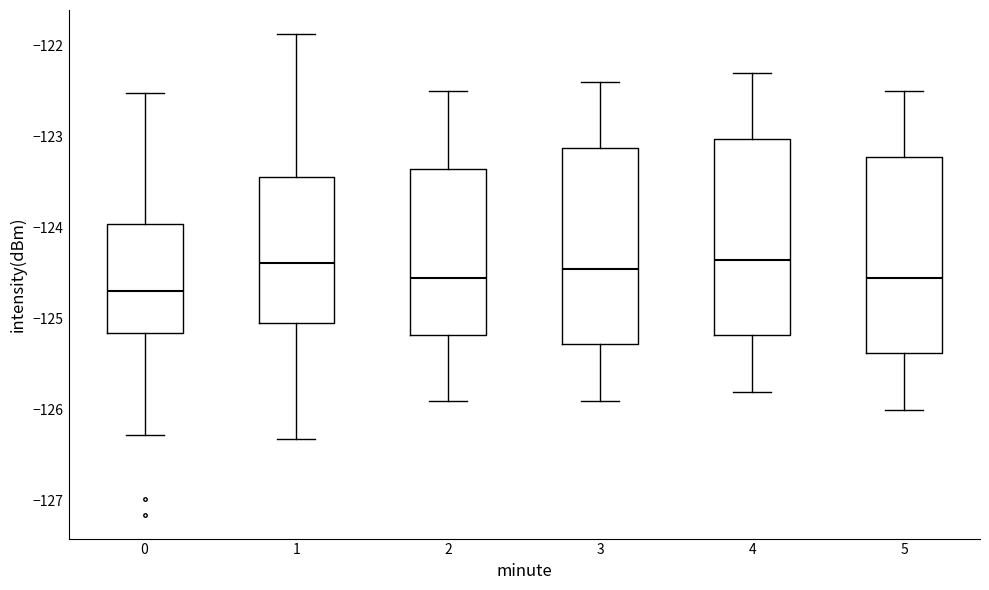

Where is the lower edge of the box at x = 5 on the y-axis? The values are not printed on the chart, so give them approximately, as read against the axis.

-125.4